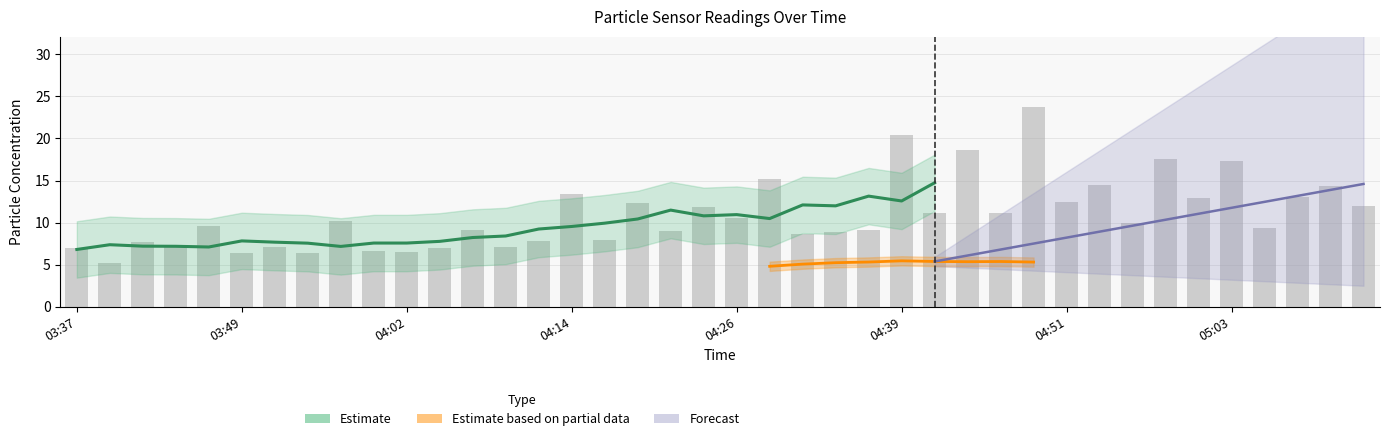

Reading left to right, what are all the values shown in this chart?

03:37=7.0	03:40=5.2	03:42=7.7	03:45=7.4	03:47=9.6	03:49=6.3	03:52=7.1	03:54=6.5	03:57=10.2	03:59=6.6	04:02=6.6	04:04=6.9	04:06=9.2	04:09=7.1	04:11=7.8	04:14=13.4	04:16=7.9	04:19=12.3	04:21=9.1	04:24=11.9	04:26=10.6	04:29=15.2	04:31=8.6	04:34=8.9	04:36=9.1	04:39=20.4	04:41=11.1	04:44=18.6	04:46=11.2	04:49=23.8	04:51=12.4	04:53=14.5	04:56=10.0	04:58=17.5	05:01=12.9	05:03=17.3	05:05=9.3	05:08=13.0	05:10=14.3	05:13=11.9